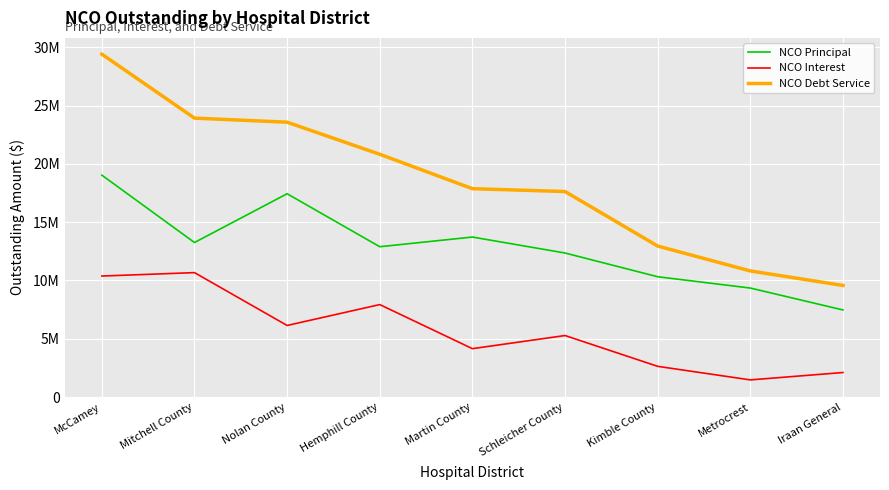

What is the label of the 8th point from the left?

Metrocrest